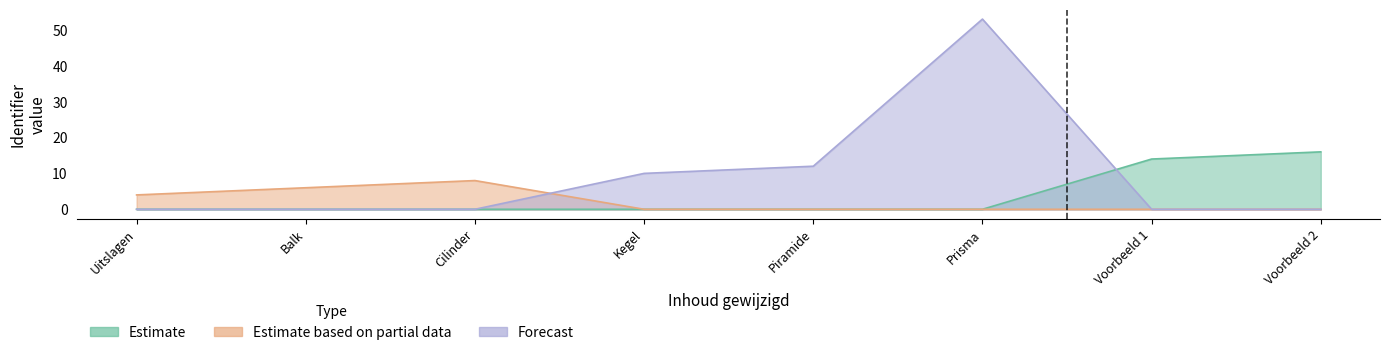

How many lines are shown in the chart?

1